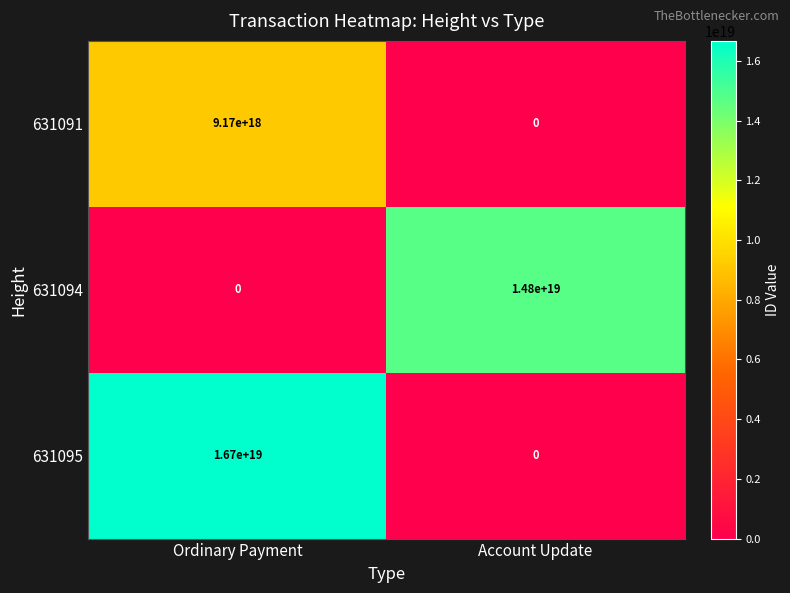

Rank the series by their average value, from lowest to highest.

631091, 631094, 631095